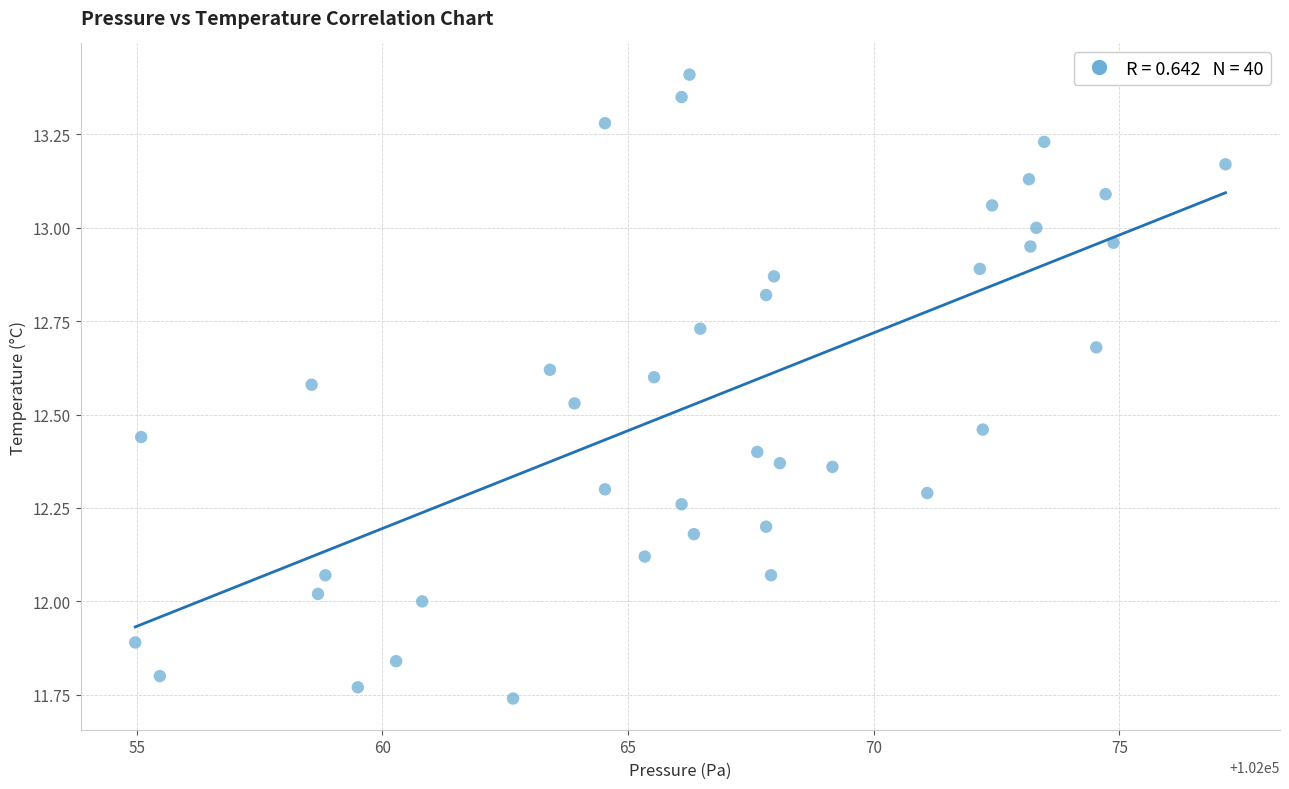

What is the range of Y values (max minus min)?

1.7